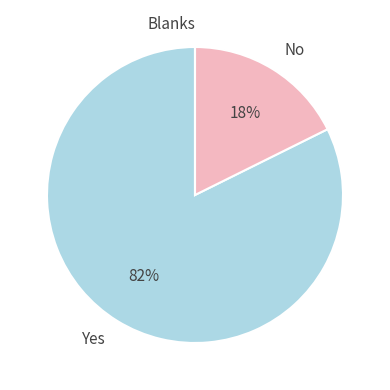

The Yes slice represents 73% of the pie. True or false?

False